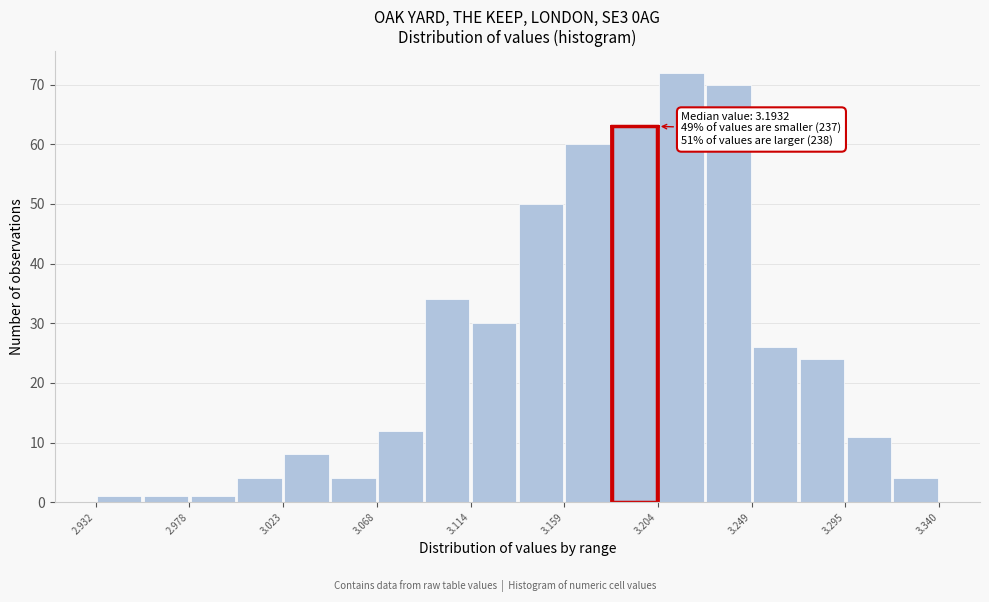

Which range on the x-axis has the tallest bar?

3.205 to 3.225